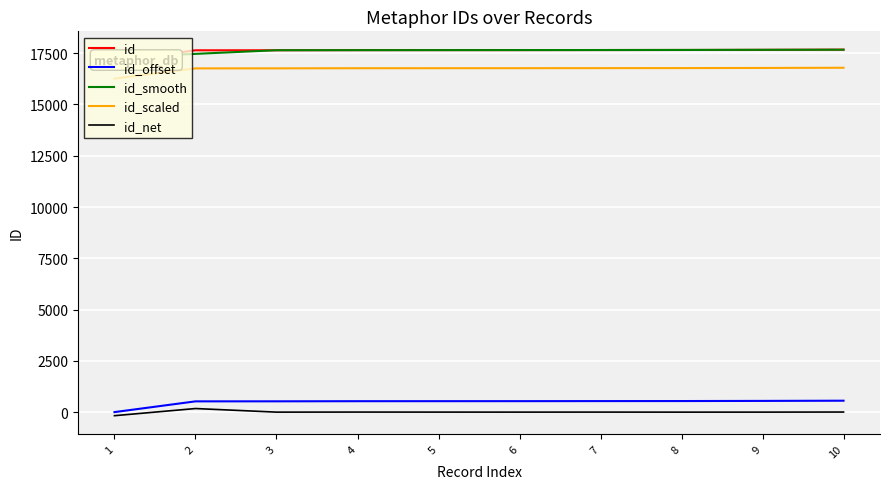

Which category has the highest value across all series?

10